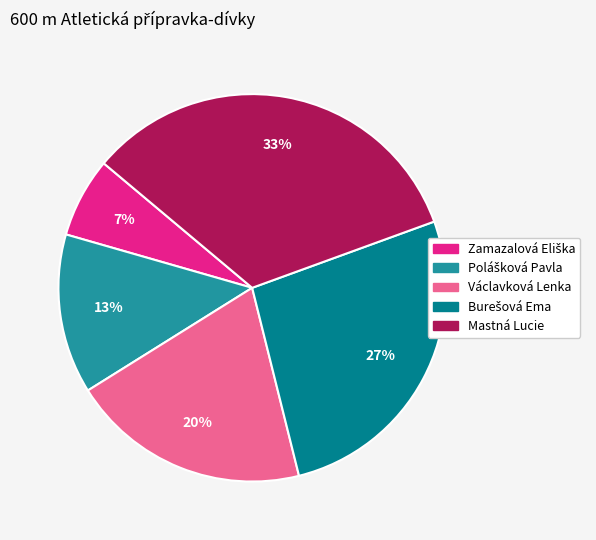

Between Václavková Lenka and Mastná Lucie, which is larger?

Mastná Lucie